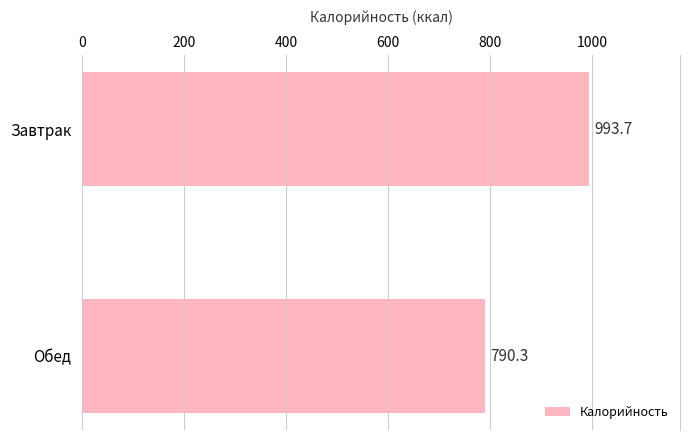

Count the number of values greater than 993.

1